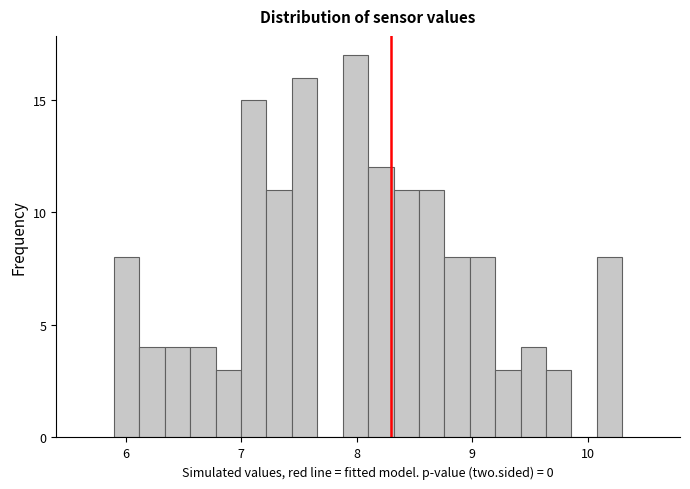

Read against the x-axis, roughly where is the centre of the tallest bar?

8.0